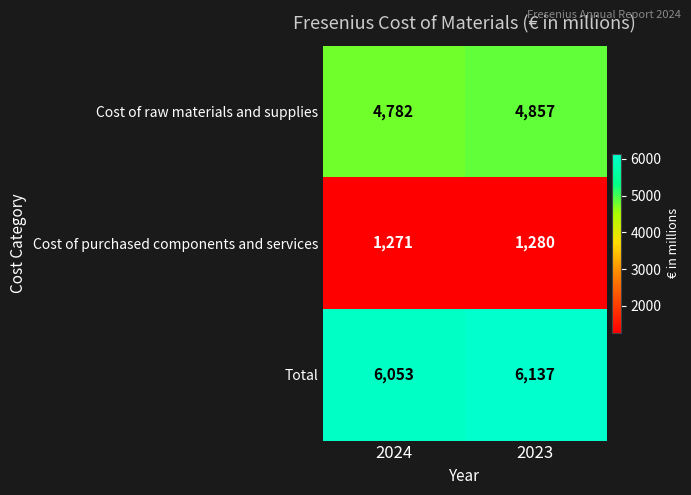

What is the difference between the highest and lowest values at 2024?

4782